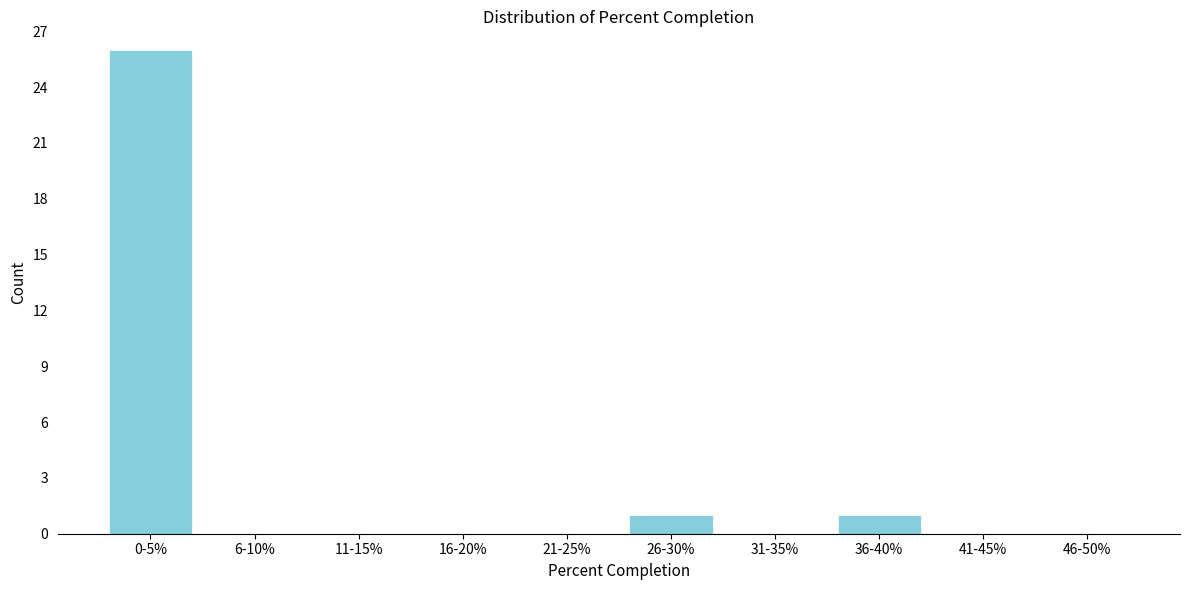

Reading left to right, what are all the values shown in this chart?

0-5%=26	6-10%=0	11-15%=0	16-20%=0	21-25%=0	26-30%=1	31-35%=0	36-40%=1	41-45%=0	46-50%=0